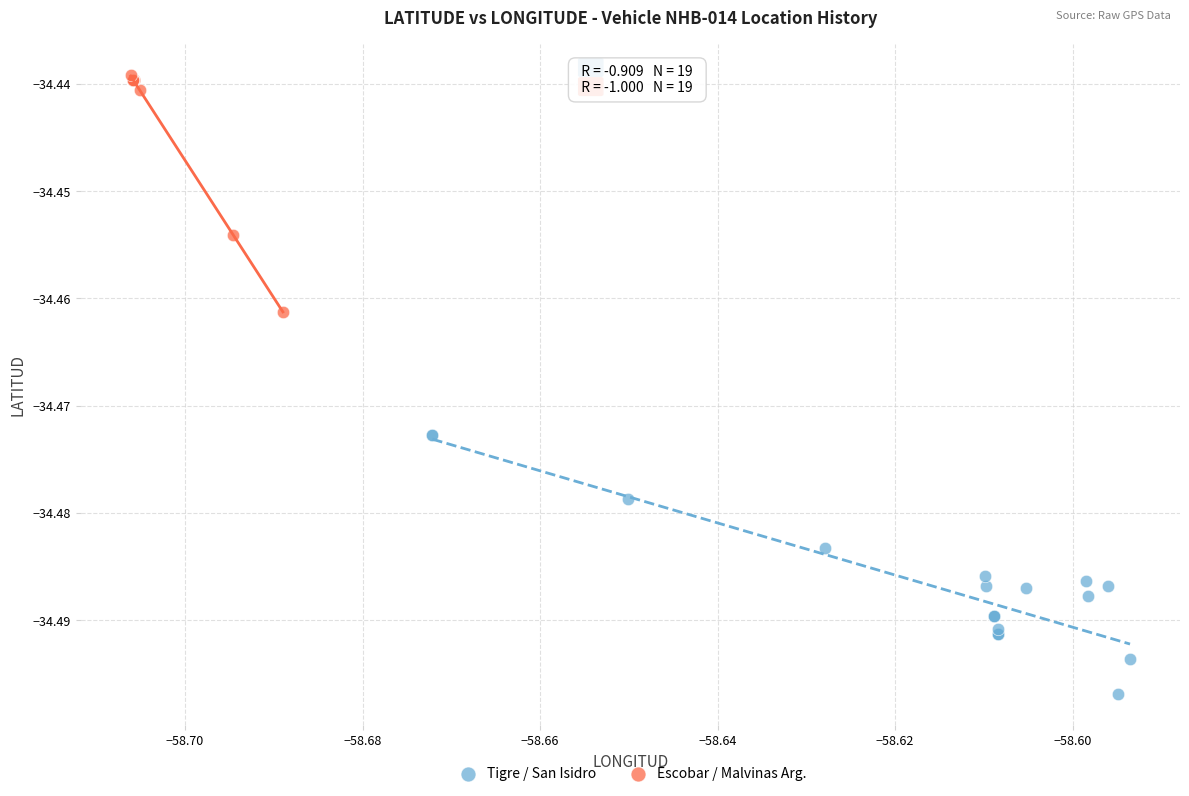

Which series contains the lowest Y value?

Tigre / San Isidro